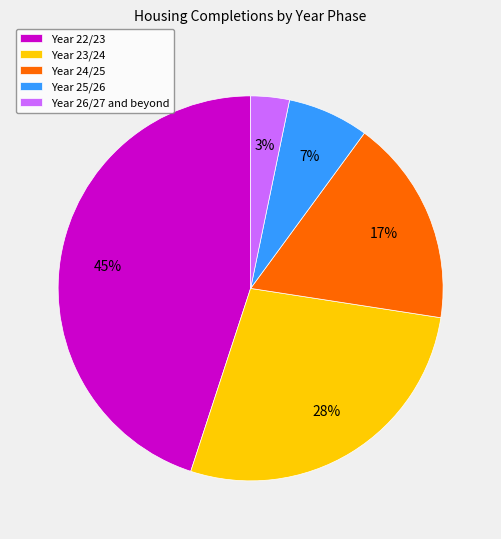

What is the smallest slice in the pie chart?

Year 26/27 and beyond